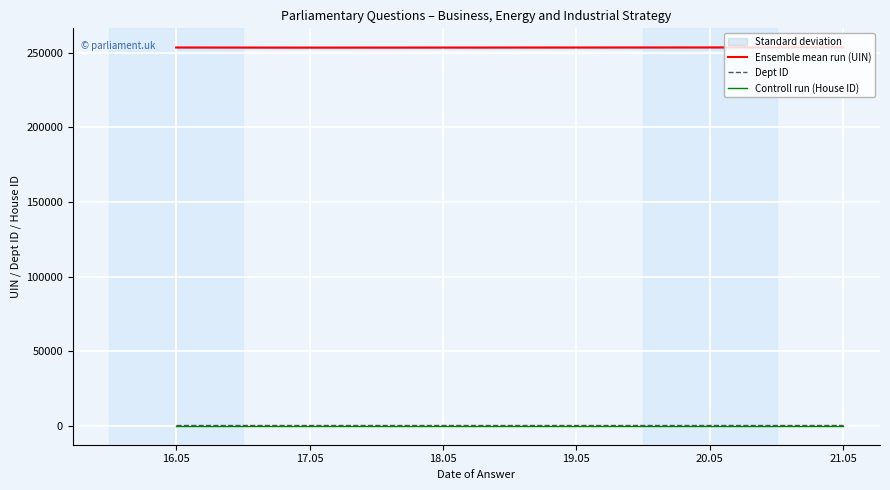

True or false: Ensemble mean run (UIN) and Dept ID cross at least once.

False